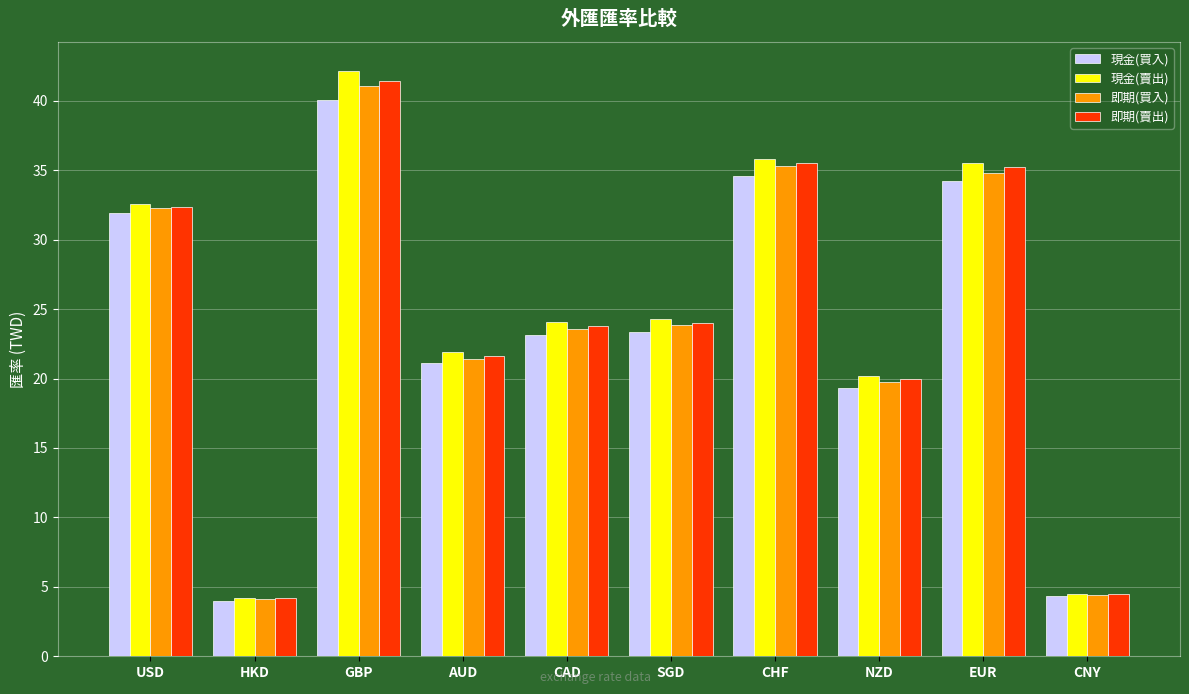

True or false: 現金(賣出) has a value of 30.9 at AUD.

False